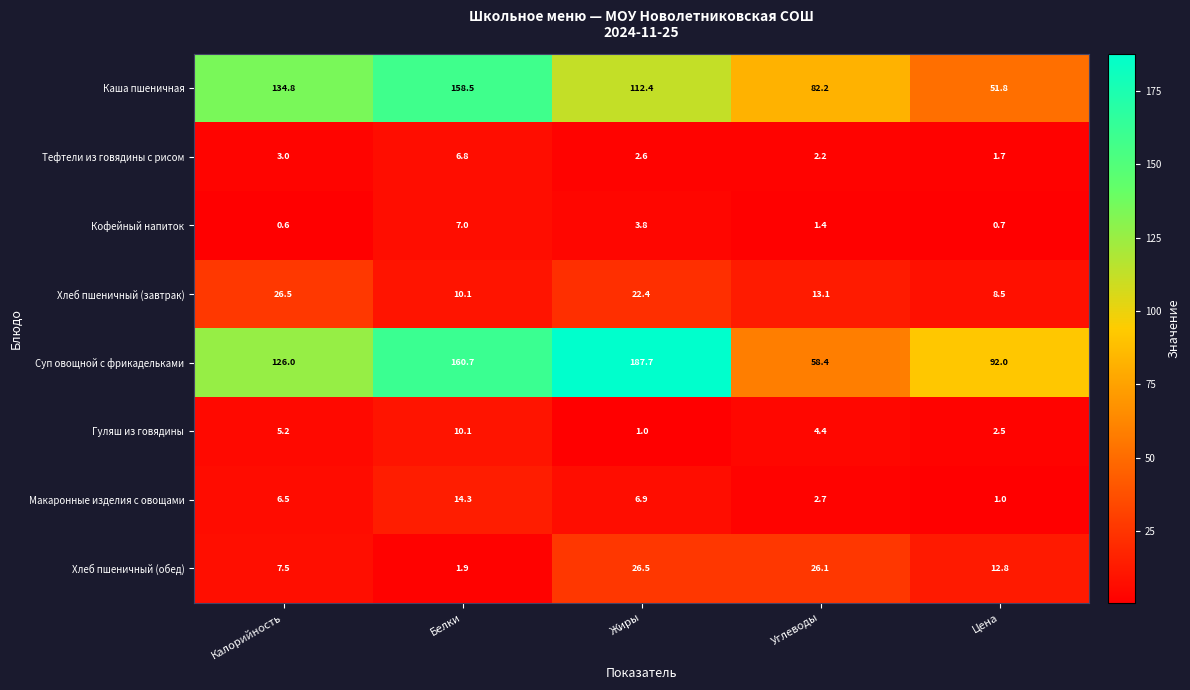

Count the number of categories in the chart.

5